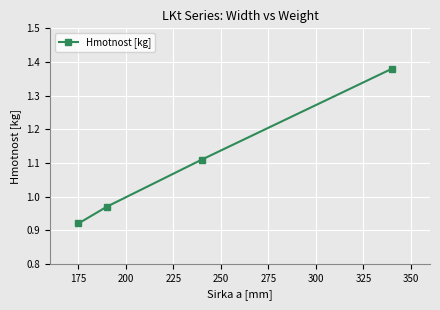

True or false: the data has more than 2 interior local peaks.

False